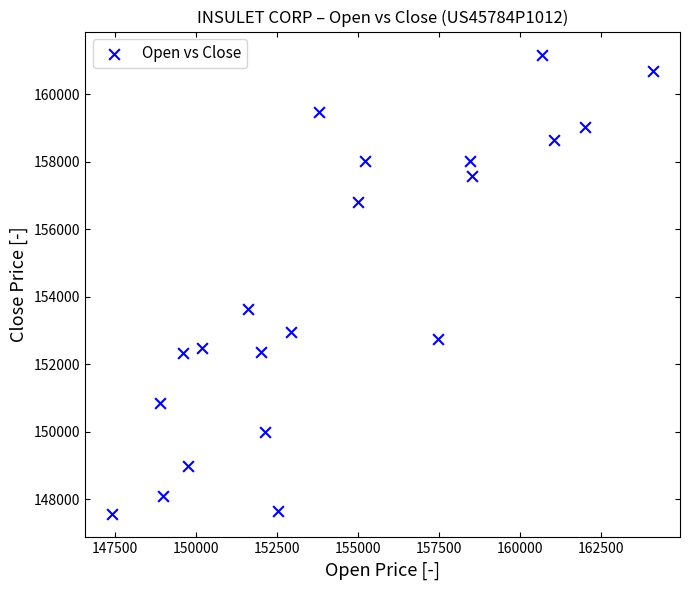

What Y value in the scatter plot is closest to 154361?

153637